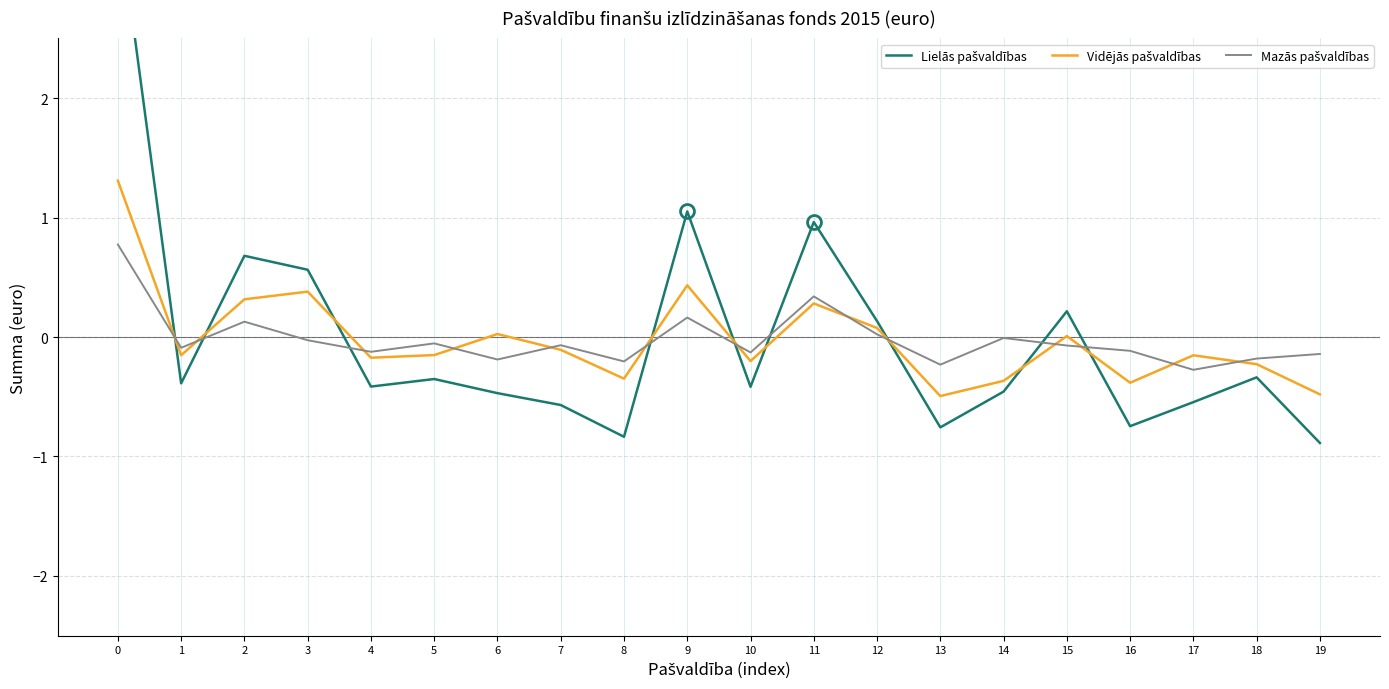

How many interior local valleys does the Vidējās pašvaldības series have?

6